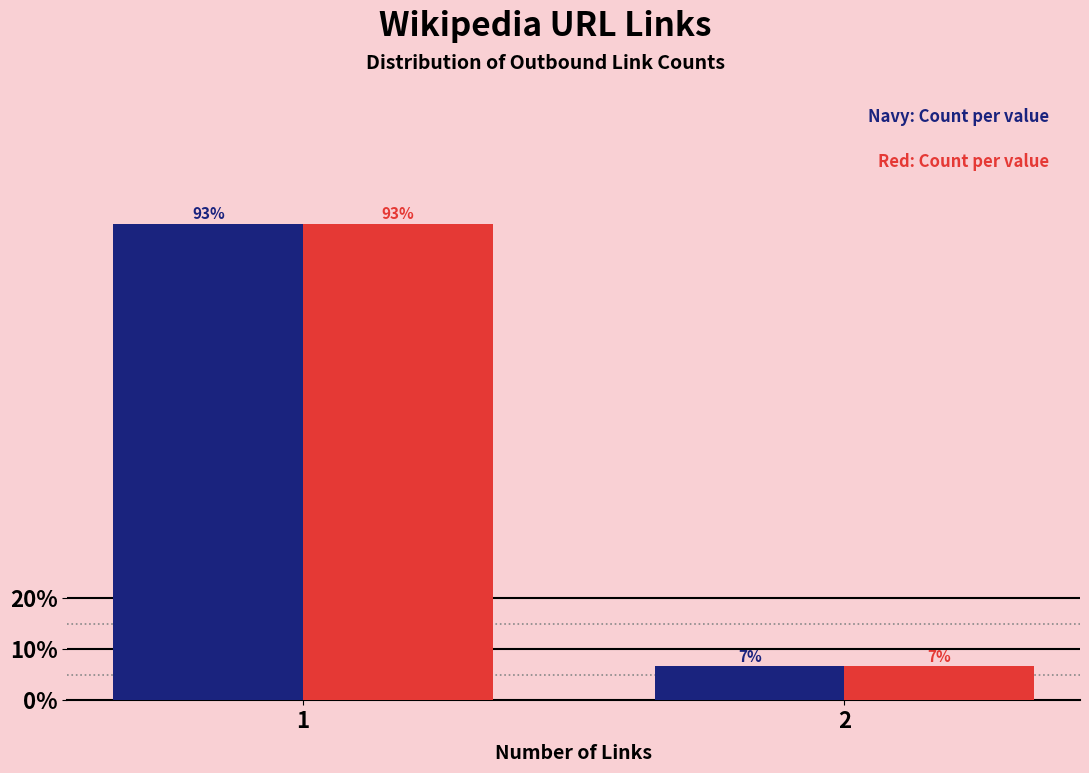

What is the smallest value displayed?

6.7